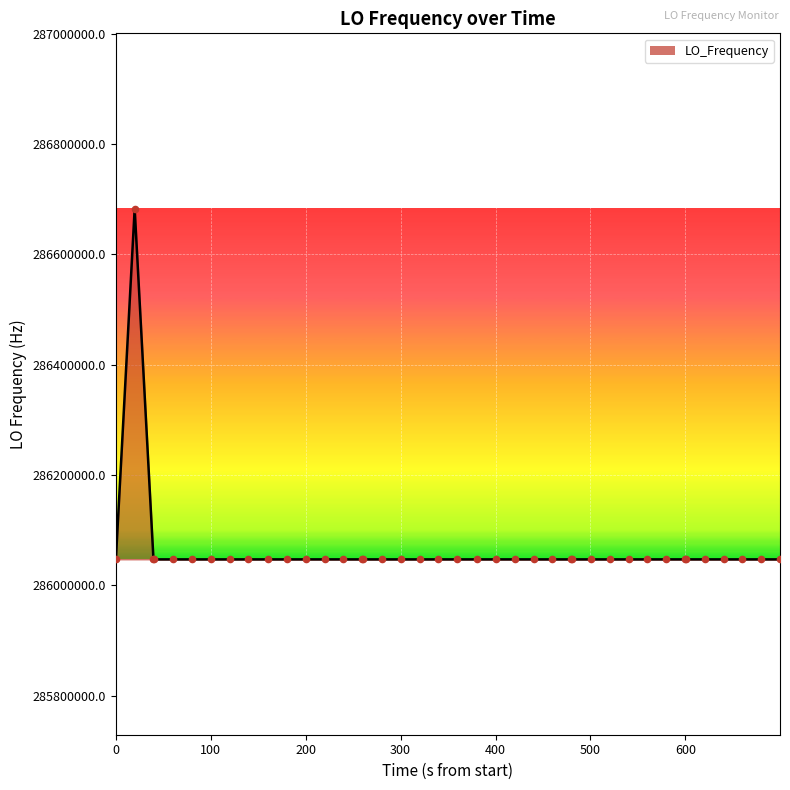

What is the minimum value shown in the chart?

286046998.1